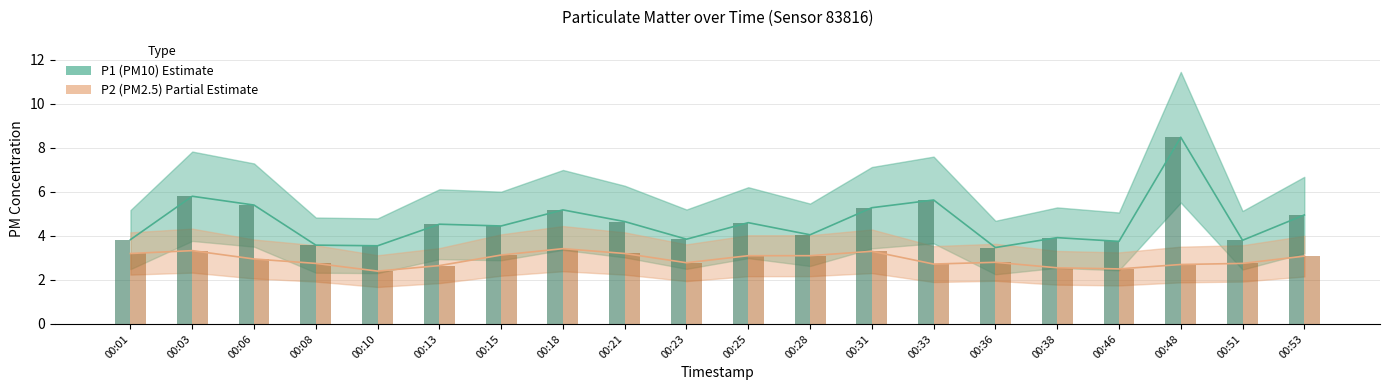

Reading left to right, extract all data points from this chart.

P1: 3.8	5.8	5.4	3.6	3.5	4.5	4.5	5.2	4.7	3.9	4.6	4.0	5.3	5.6	3.5	3.9	3.8	8.5	3.8	5.0
P2: 3.2	3.3	3.0	2.8	2.4	2.6	3.1	3.4	3.2	2.8	3.1	3.1	3.3	2.7	2.8	2.5	2.5	2.7	2.8	3.1